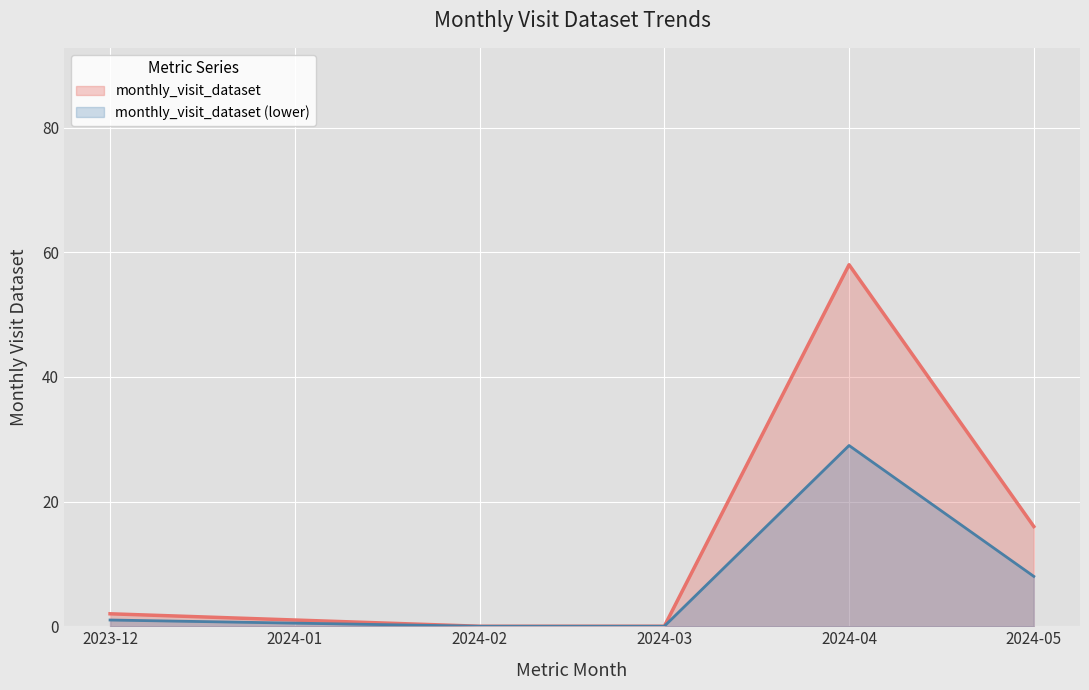

What position from the right is 2024-01?

5